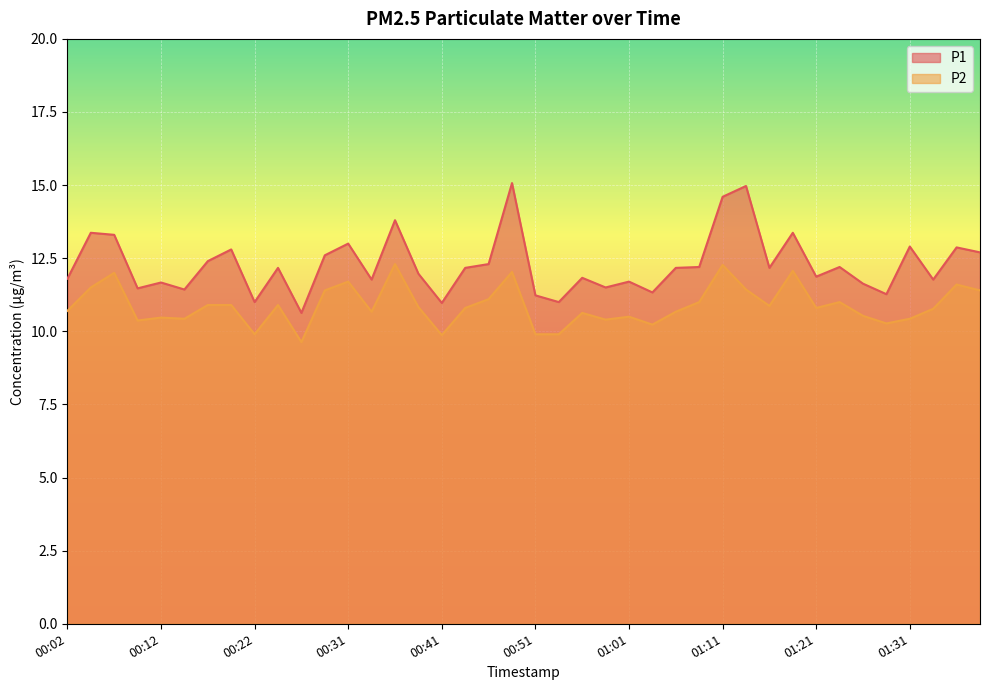

How many distinct data groups are displayed?

2